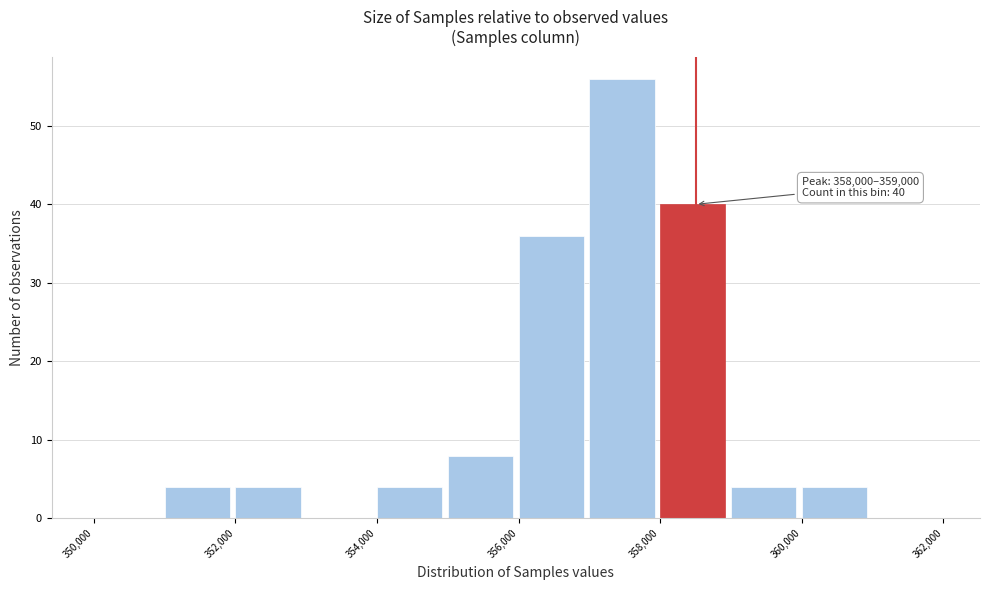

Over which range of the x-axis is the bar tallest?

357000 to 358000